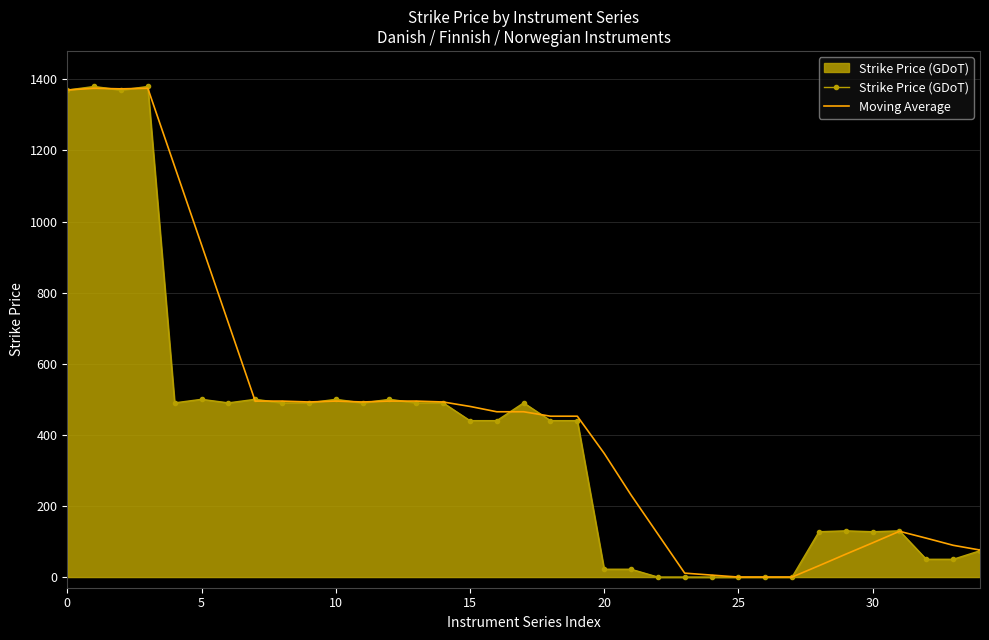

What is the greatest value displayed?

1380.0